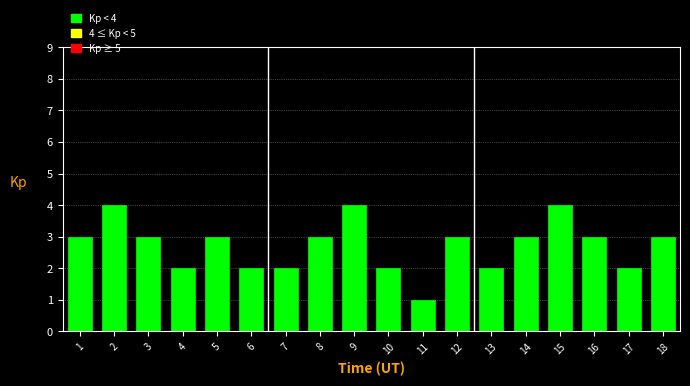

Reading left to right, transcribe all the data shown in this chart.

3	4	3	2	3	2	2	3	4	2	1	3	2	3	4	3	2	3